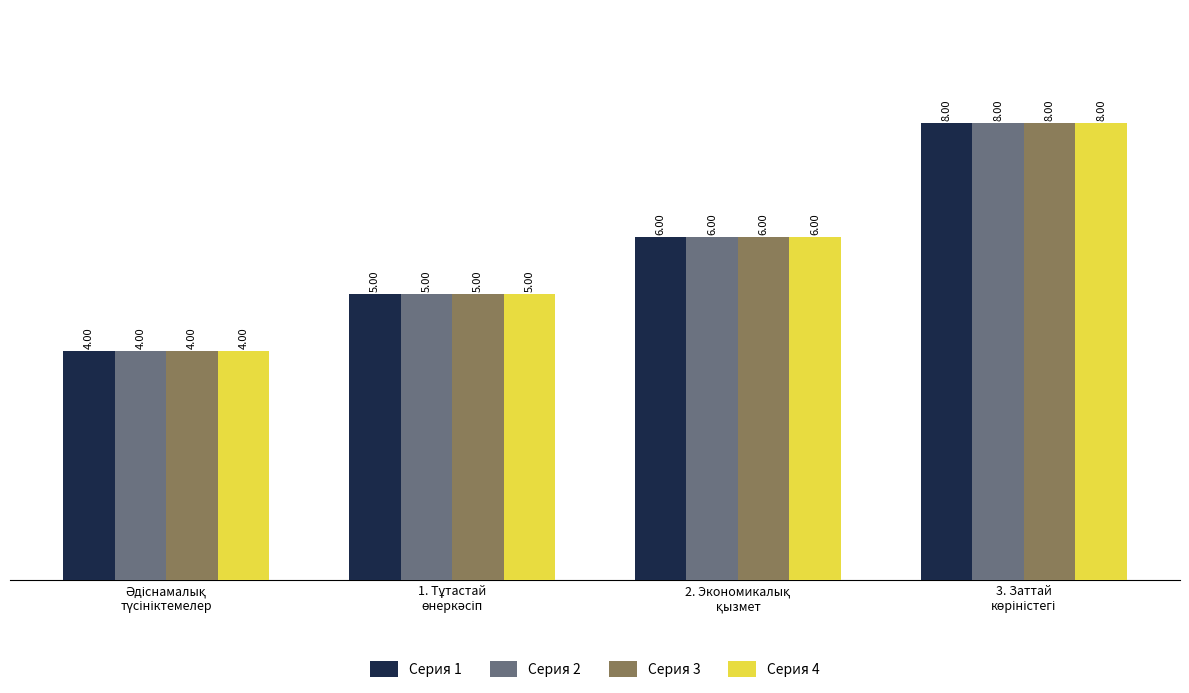

What is the average value of the Серия 4 series?

6